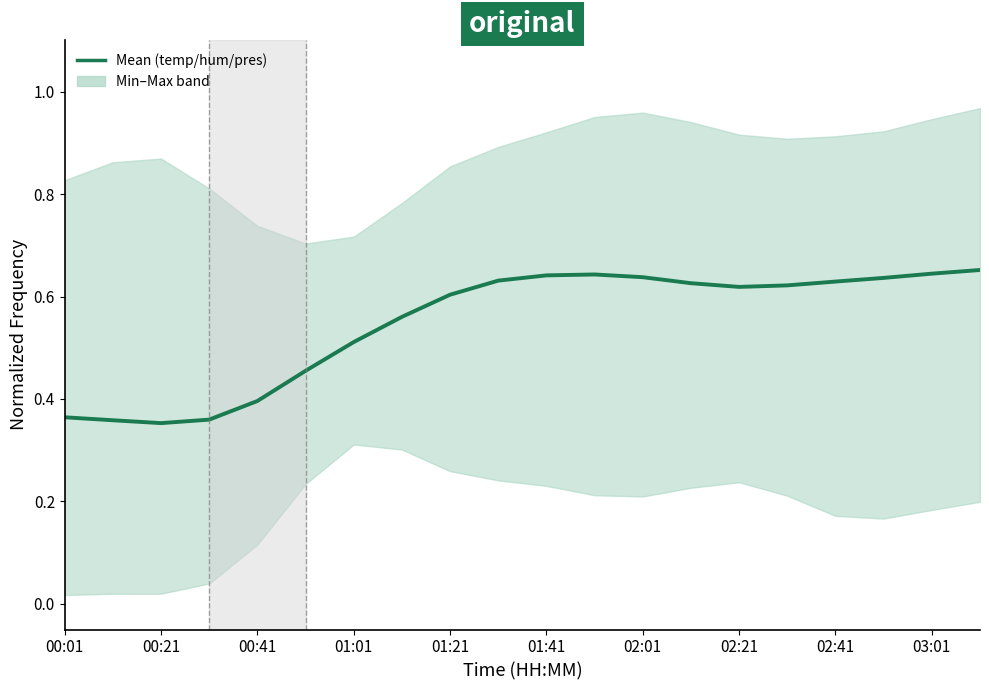

What is the value of the 13th point from the left?

0.6